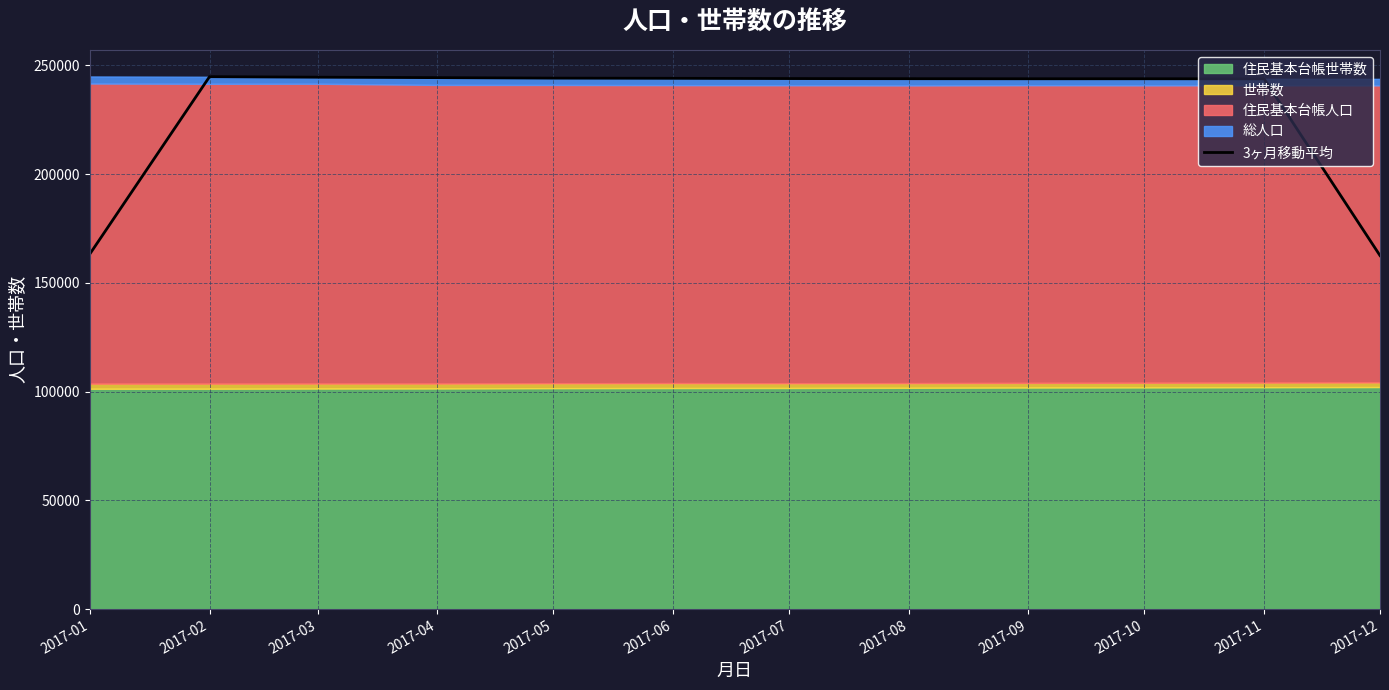

Rank the categories by value from highest to lowest.

2017-02, 2017-03, 2017-04, 2017-05, 2017-06, 2017-07, 2017-08, 2017-10, 2017-09, 2017-11, 2017-01, 2017-12